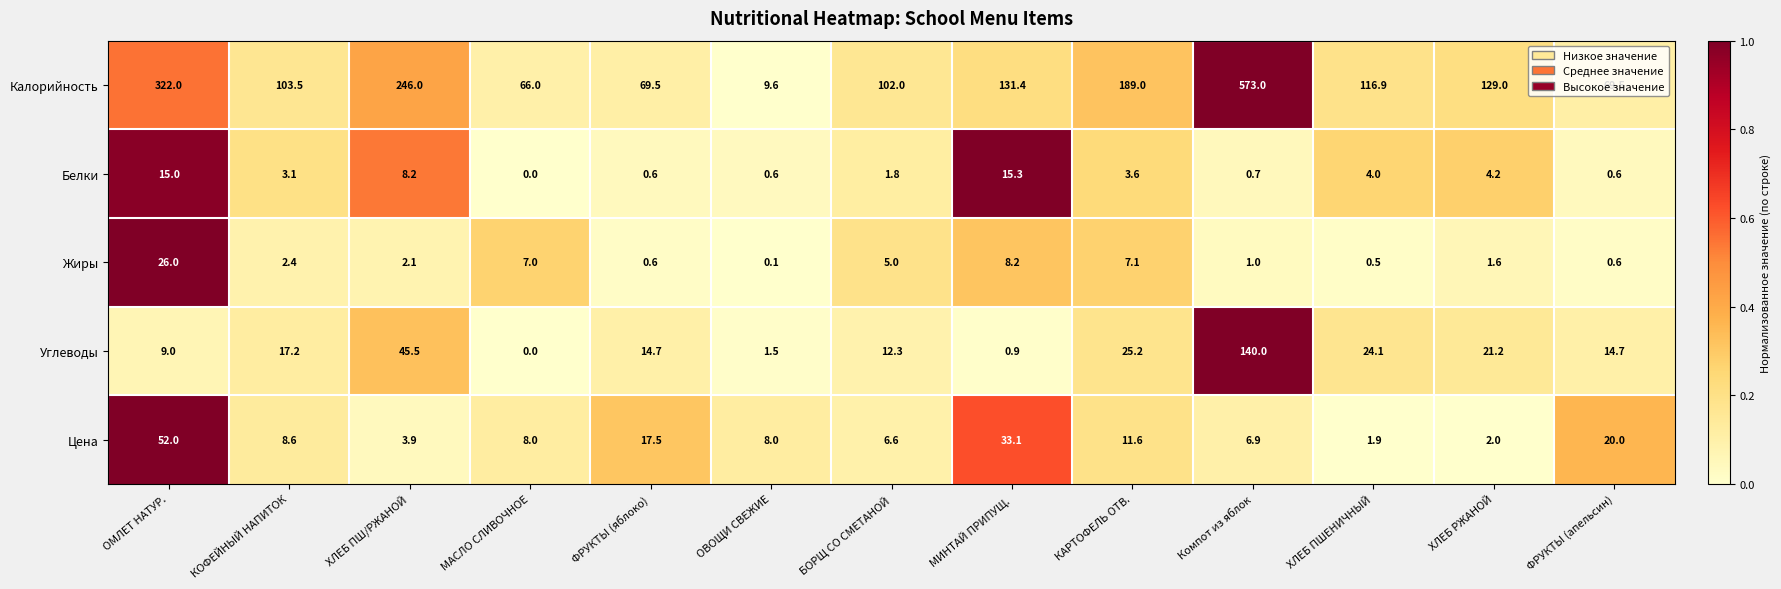

List the series in order of their peak value, highest first.

Калорийность, Углеводы, Цена, Жиры, Белки